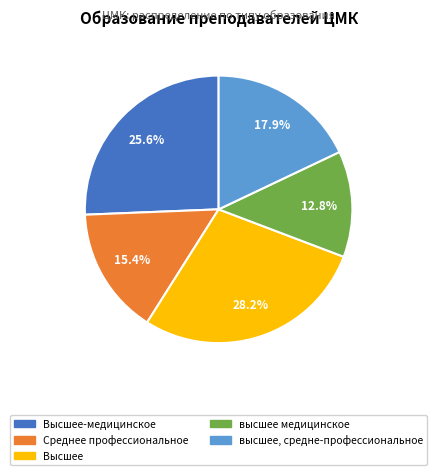

To the nearest percent, what is the average slice percentage?

20%